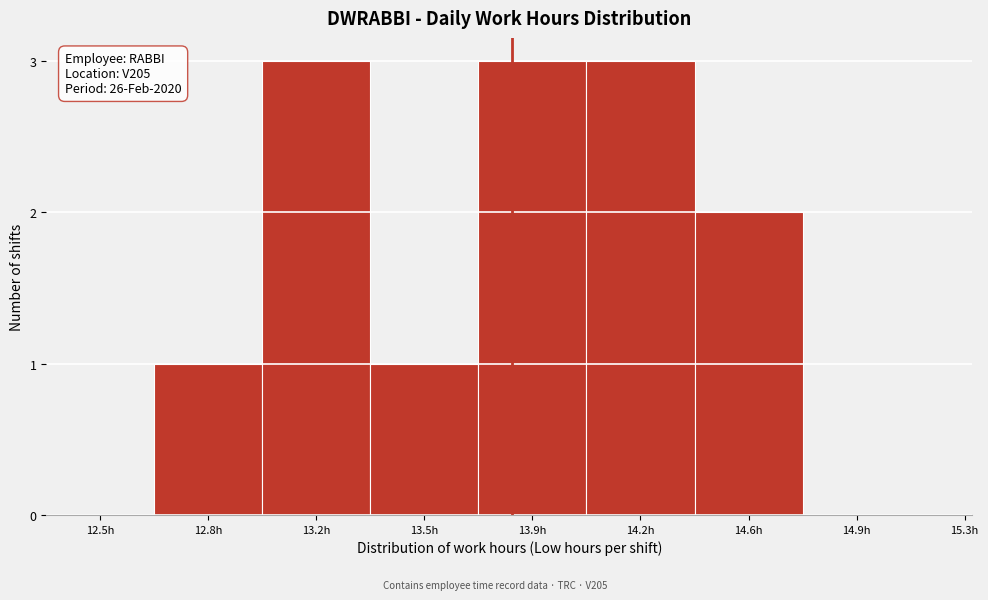

Reading left to right, transcribe all the data shown in this chart.

12.5h=0	12.8h=1	13.2h=3	13.5h=1	13.9h=3	14.2h=3	14.6h=2	14.9h=0	15.3h=0